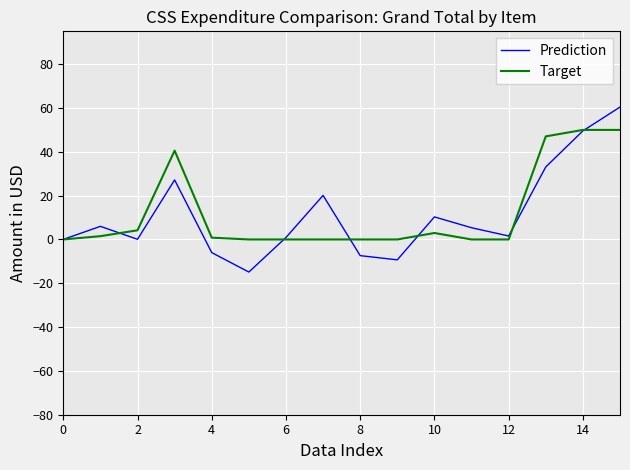

After their last crossing, which series has the higher values: Prediction or Target?

Prediction